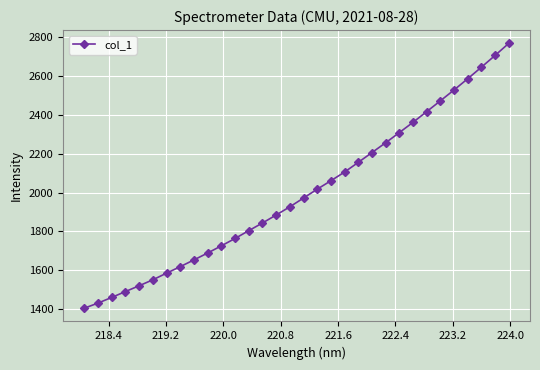

What is the greatest value displayed?

2769.7